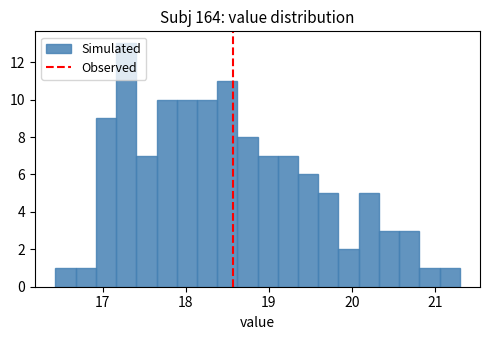

Around what value on the x-axis is the tallest bar? Give the approximate position of its centre, as read against the axis.

17.3